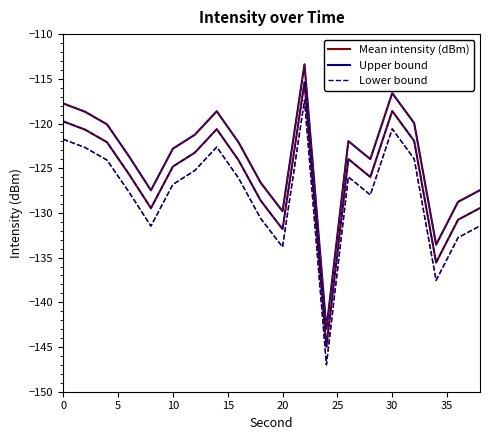

In Lower bound, how many points are higher than both neighbors (excluding endpoints)?

4